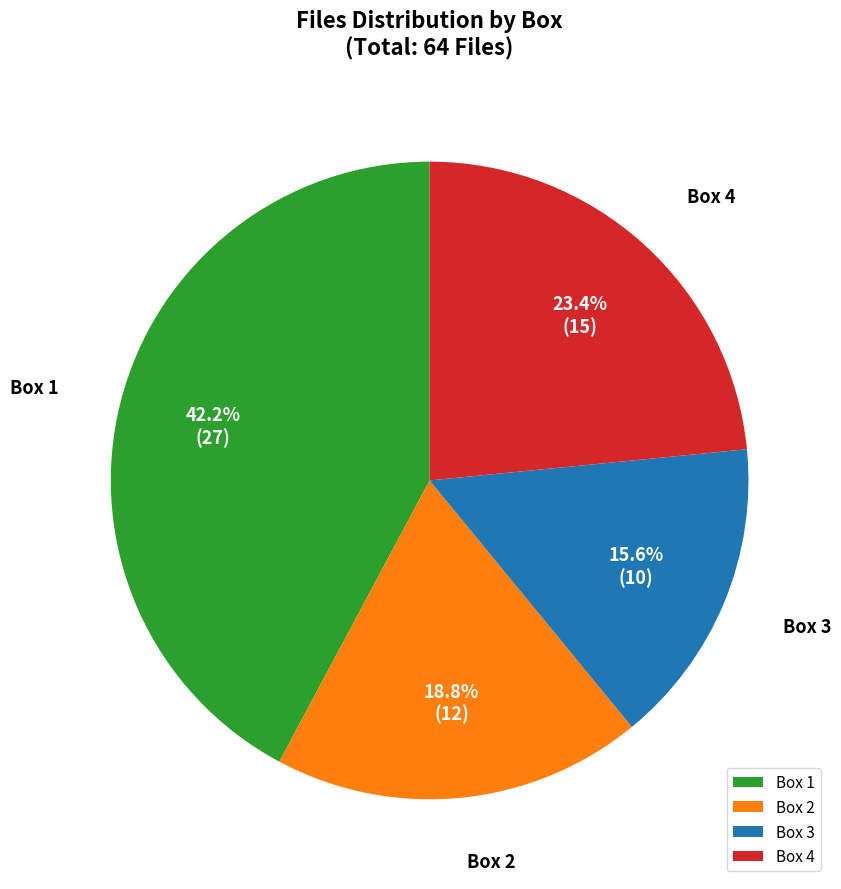

Rank the categories by value from lowest to highest.

Box 3, Box 2, Box 4, Box 1